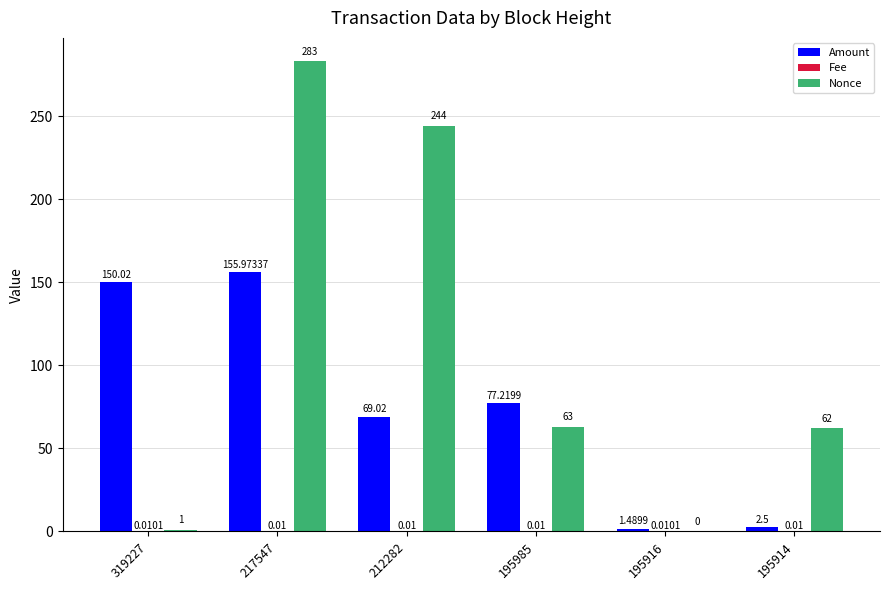

At which label does Amount reach its peak?

217547